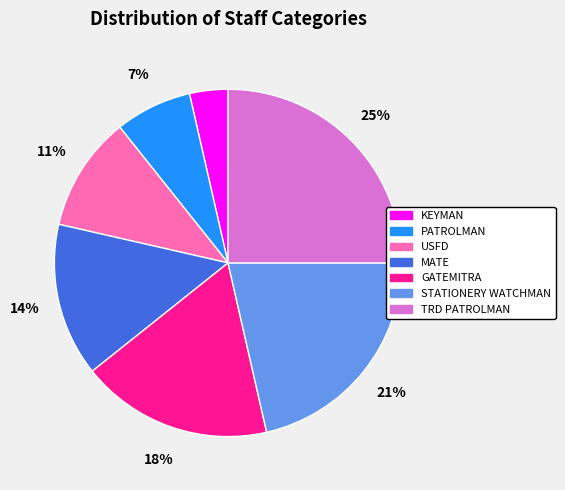

Count the number of slices in the pie.

7